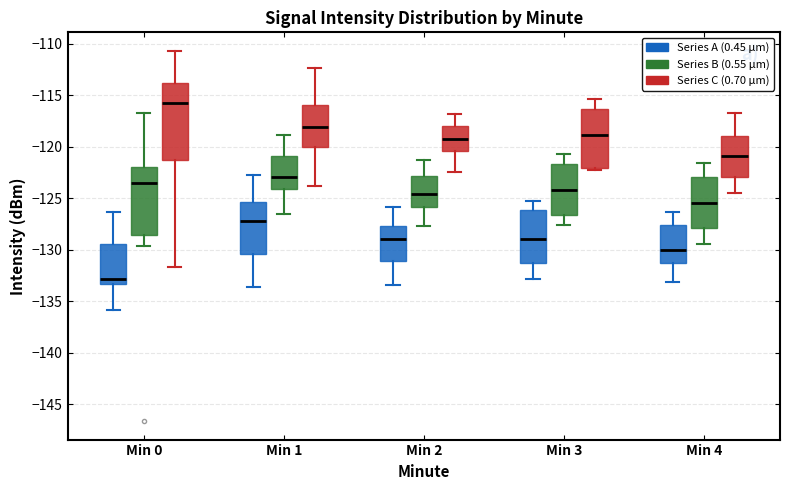

Reading left to right, transcribe this box plot: for each box, give where its median line is, the range the box spans, and where its two whiskers end, as read against the y-axis. The values are not printed on the chart, so give them approximately, as read against the axis.

Min 0 (Series A (0.45 μm)): median -133.0, box -133.5 to -129.5, whiskers -136.0 to -126.5
Min 0 (Series B (0.55 μm)): median -123.5, box -128.5 to -122.0, whiskers -129.5 to -116.5
Min 0 (Series C (0.70 μm)): median -116.0, box -121.5 to -114.0, whiskers -131.5 to -110.5
Min 1 (Series A (0.45 μm)): median -127.0, box -130.5 to -125.5, whiskers -133.5 to -122.5
Min 1 (Series B (0.55 μm)): median -123.0, box -124.0 to -121.0, whiskers -126.5 to -119.0
Min 1 (Series C (0.70 μm)): median -118.0, box -120.0 to -116.0, whiskers -124.0 to -112.5
Min 2 (Series A (0.45 μm)): median -129.0, box -131.0 to -127.5, whiskers -133.5 to -126.0
Min 2 (Series B (0.55 μm)): median -124.5, box -126.0 to -123.0, whiskers -127.5 to -121.5
Min 2 (Series C (0.70 μm)): median -119.0, box -120.5 to -118.0, whiskers -122.5 to -117.0
Min 3 (Series A (0.45 μm)): median -129.0, box -131.5 to -126.0, whiskers -133.0 to -125.5
Min 3 (Series B (0.55 μm)): median -124.0, box -126.5 to -121.5, whiskers -127.5 to -120.5
Min 3 (Series C (0.70 μm)): median -119.0, box -122.0 to -116.5, whiskers -122.5 to -115.5
Min 4 (Series A (0.45 μm)): median -130.0, box -131.5 to -127.5, whiskers -133.0 to -126.5
Min 4 (Series B (0.55 μm)): median -125.5, box -128.0 to -123.0, whiskers -129.5 to -121.5
Min 4 (Series C (0.70 μm)): median -121.0, box -123.0 to -119.0, whiskers -124.5 to -116.5